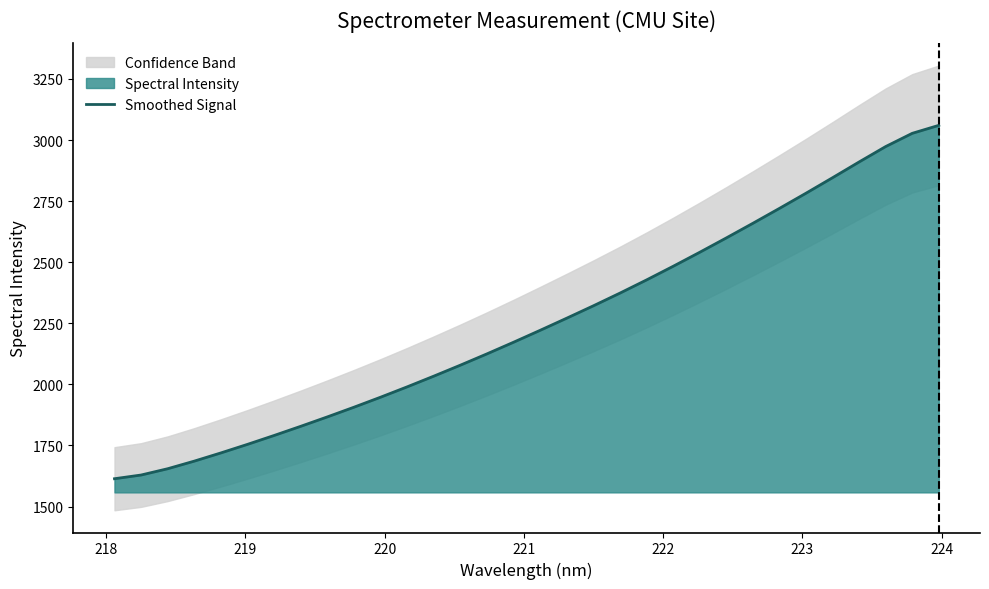

What is the smallest value displayed?

1613.9